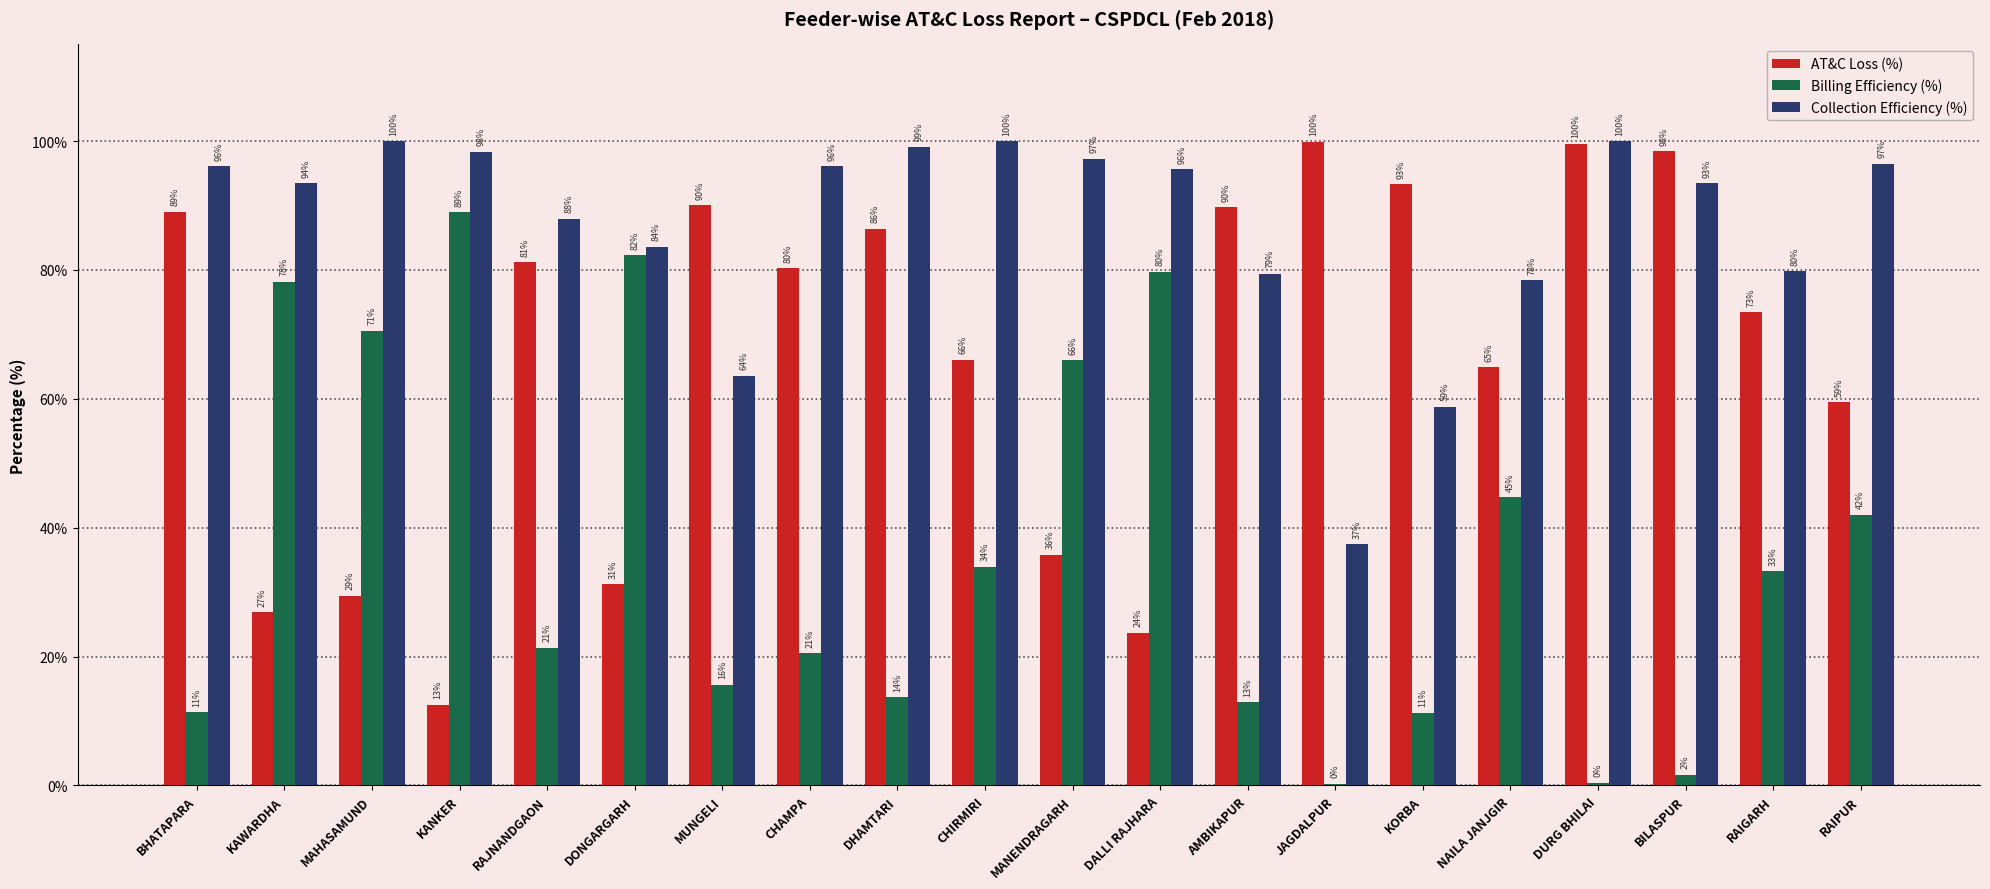

Which series has the largest total across all categories?

Collection Efficiency (%)